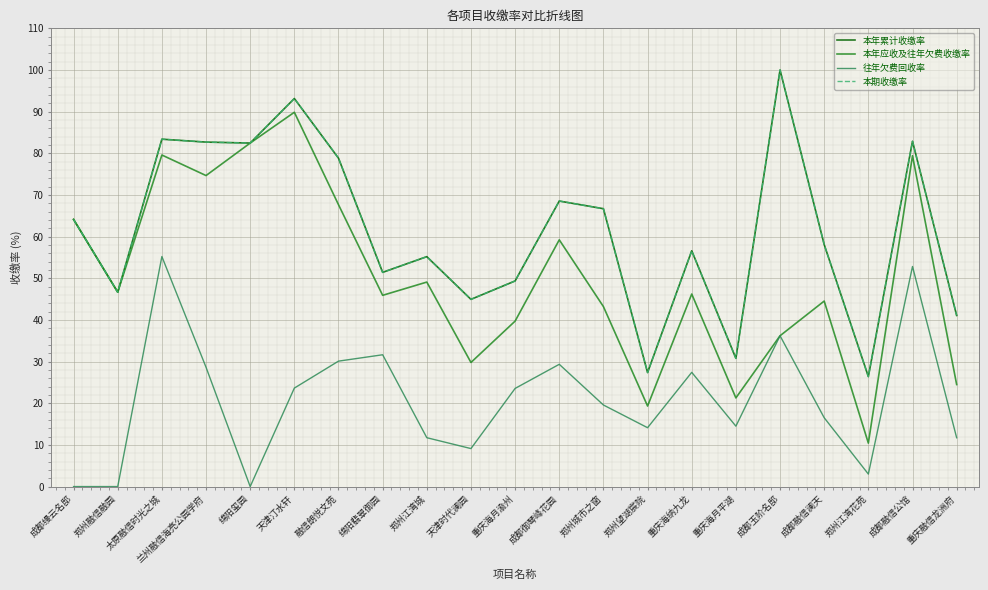

Between 绵阳翡翠御园 and 郑州望湖宸院, which is larger?

绵阳翡翠御园